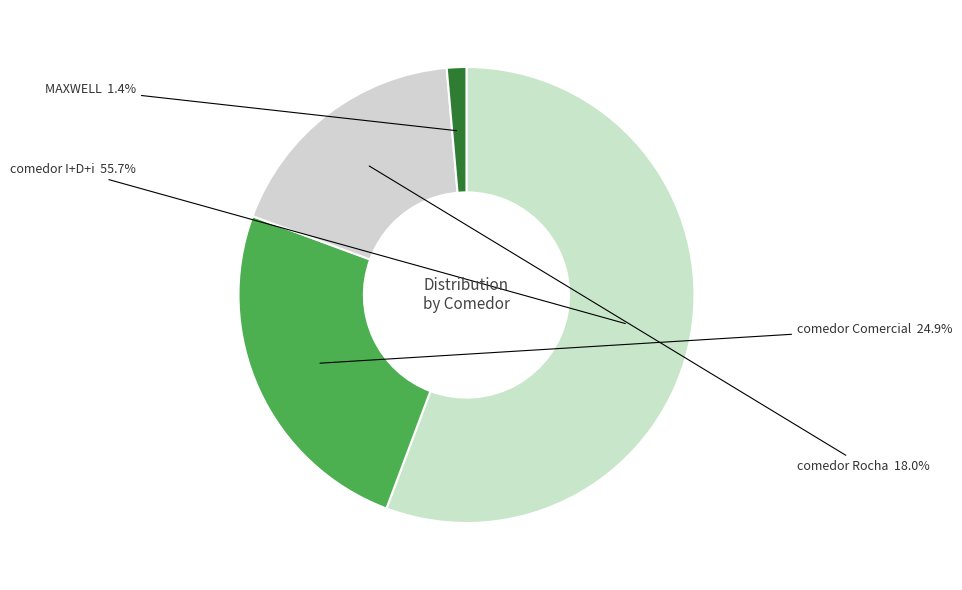

How many segments does this pie chart have?

4